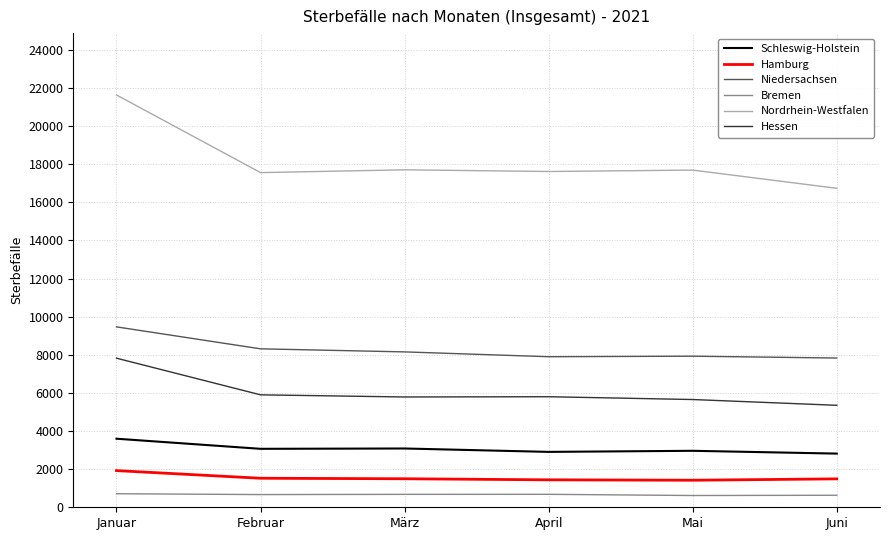

What is the difference between the maximum and minimum values in the Hessen series?

2472